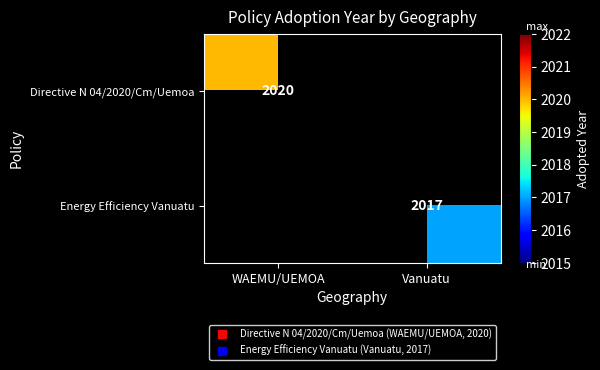

Which series has the widest spread of values?

Directive N 04/2020/Cm/Uemoa